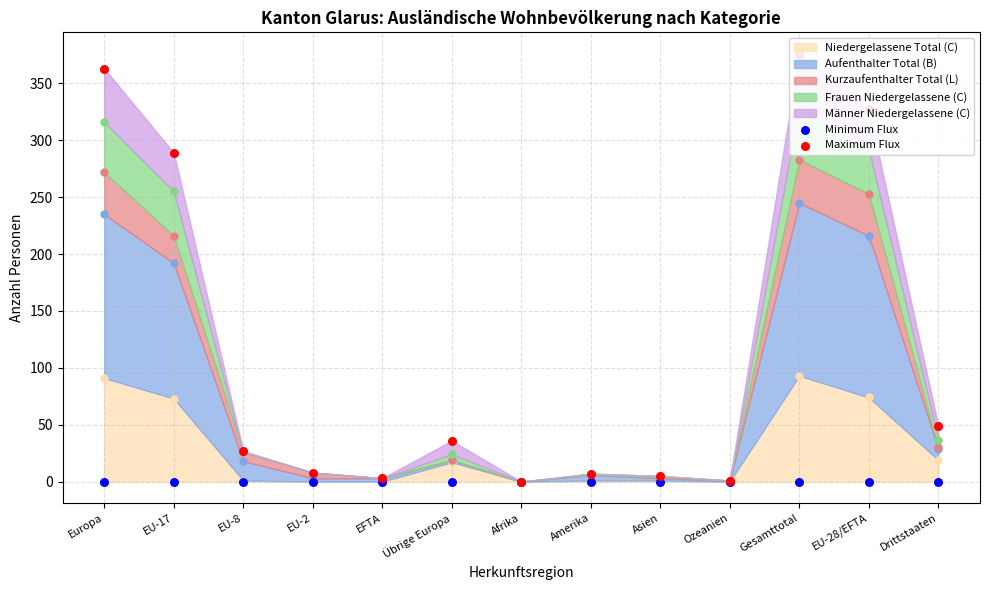

At which category is the sum across all series the highest?

Gesamttotal